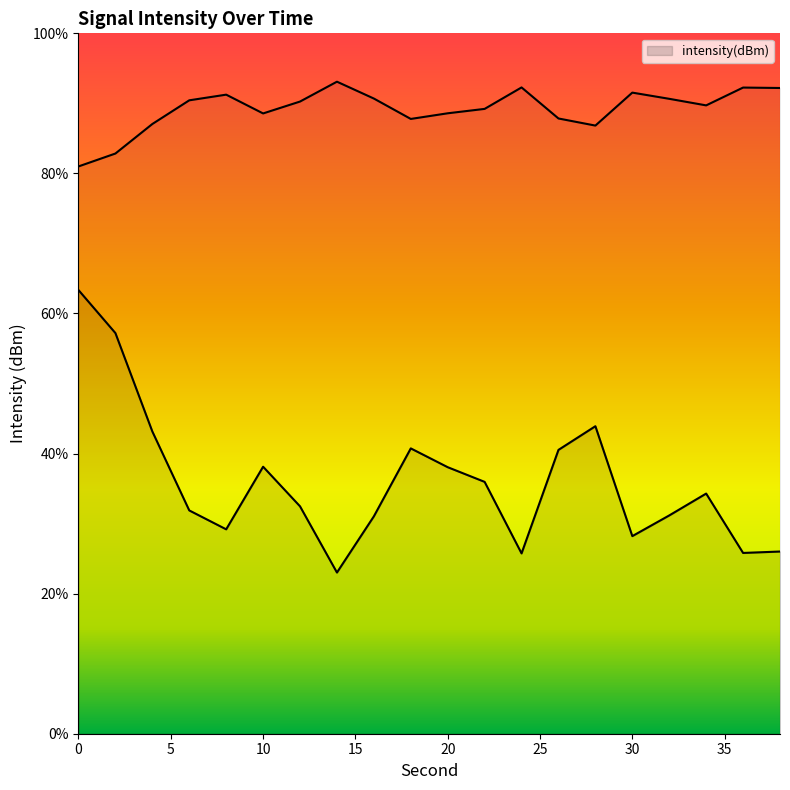

How many data points does each series have?

20